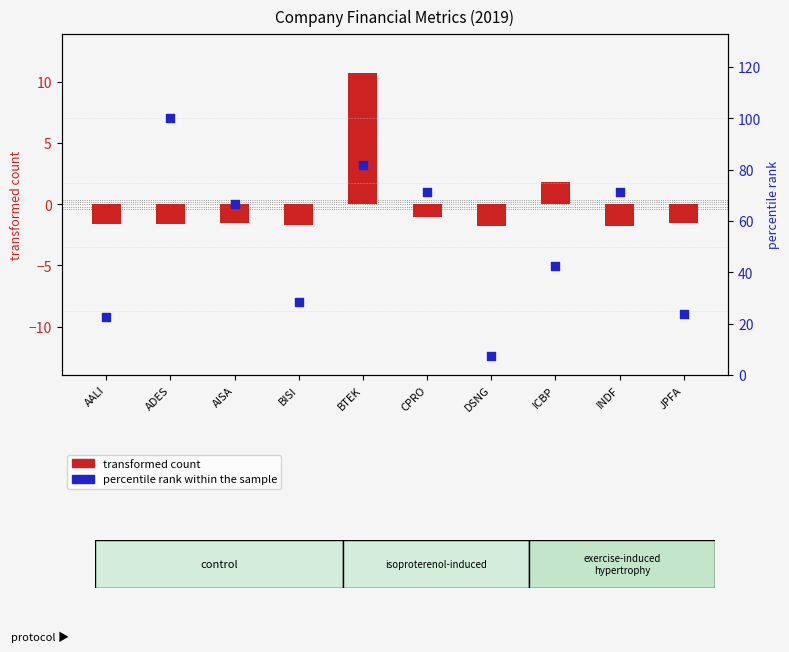

Which series has the widest spread of Y values?

percentile rank within the sample